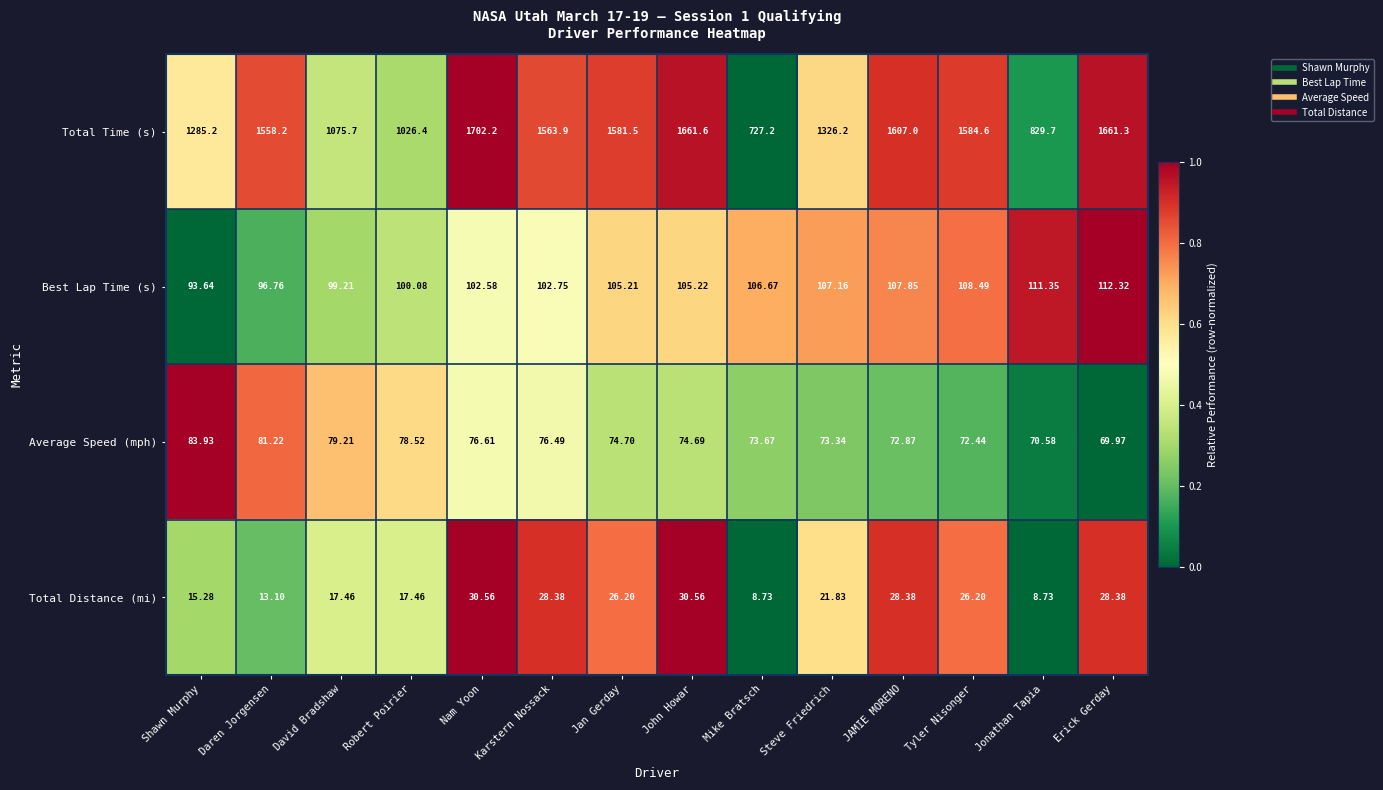

Which series has the largest range (max minus min)?

Total Time (s)